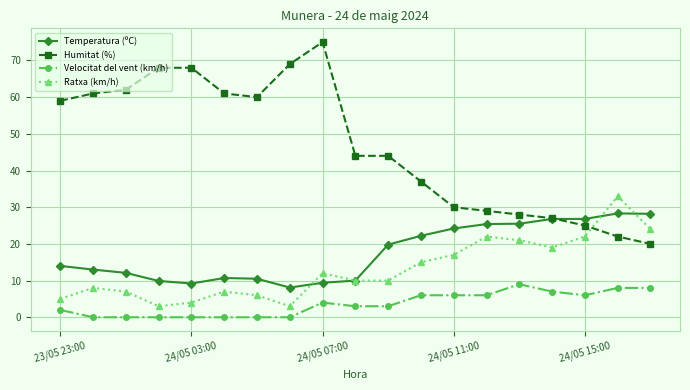

Which series has the largest total across all categories?

Humitat (%)